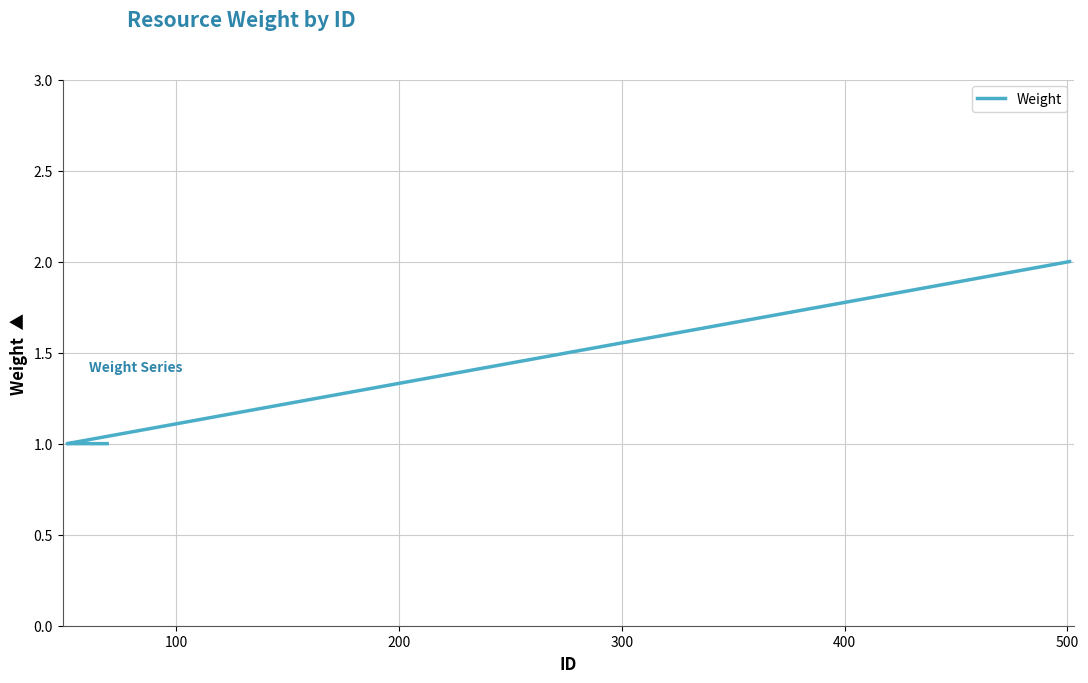

Does the chart display data point markers on the line(s)?

No